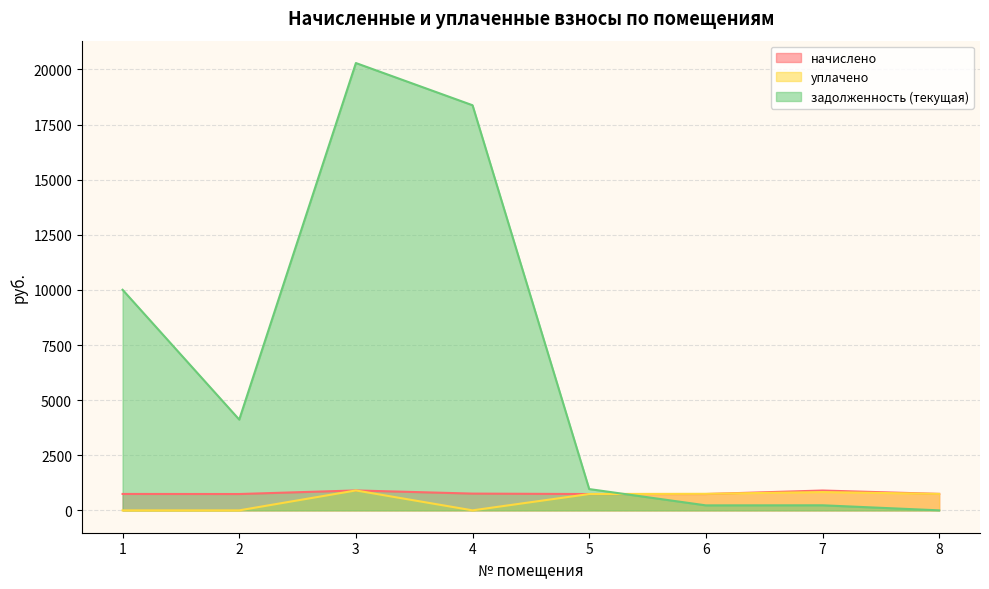

At how many categories does at least one series exceed 1908?

4